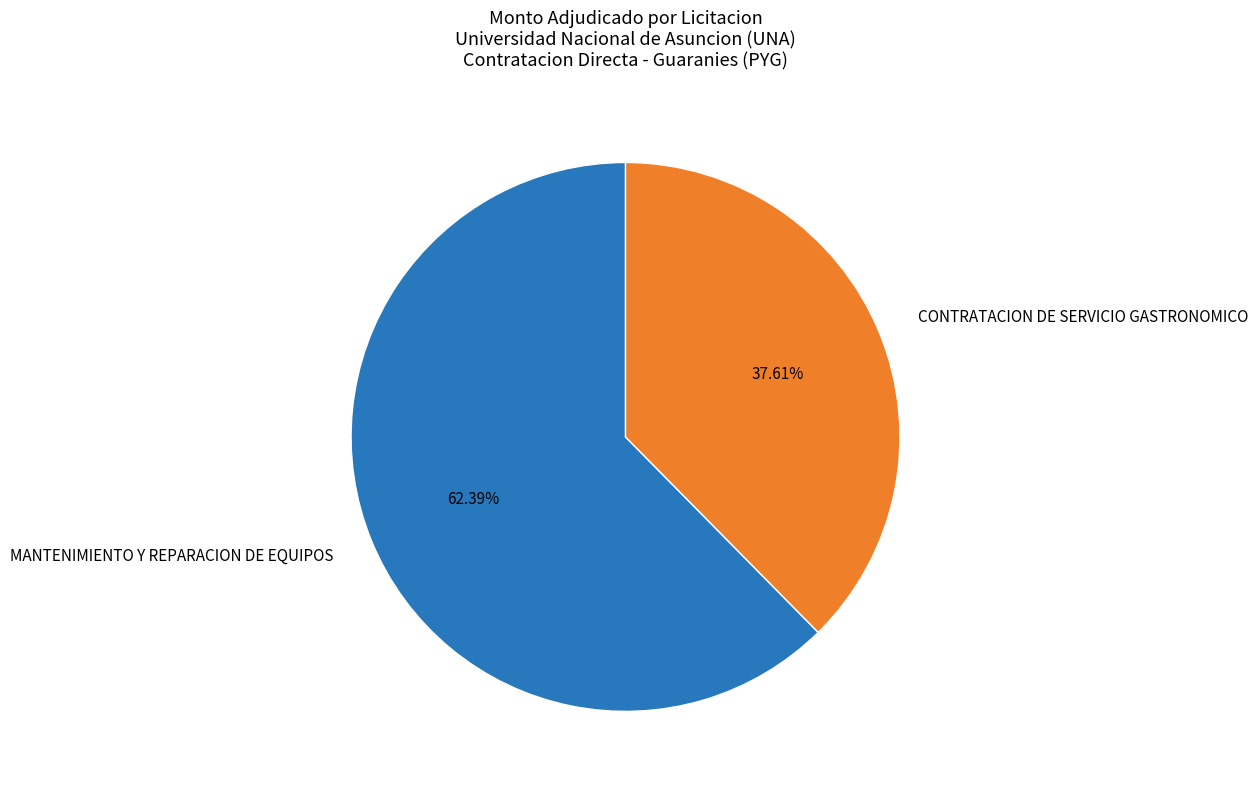

What is the ratio of the value at CONTRATACION DE SERVICIO GASTRONOMICO to the value at MANTENIMIENTO Y REPARACION DE EQUIPOS?

0.6